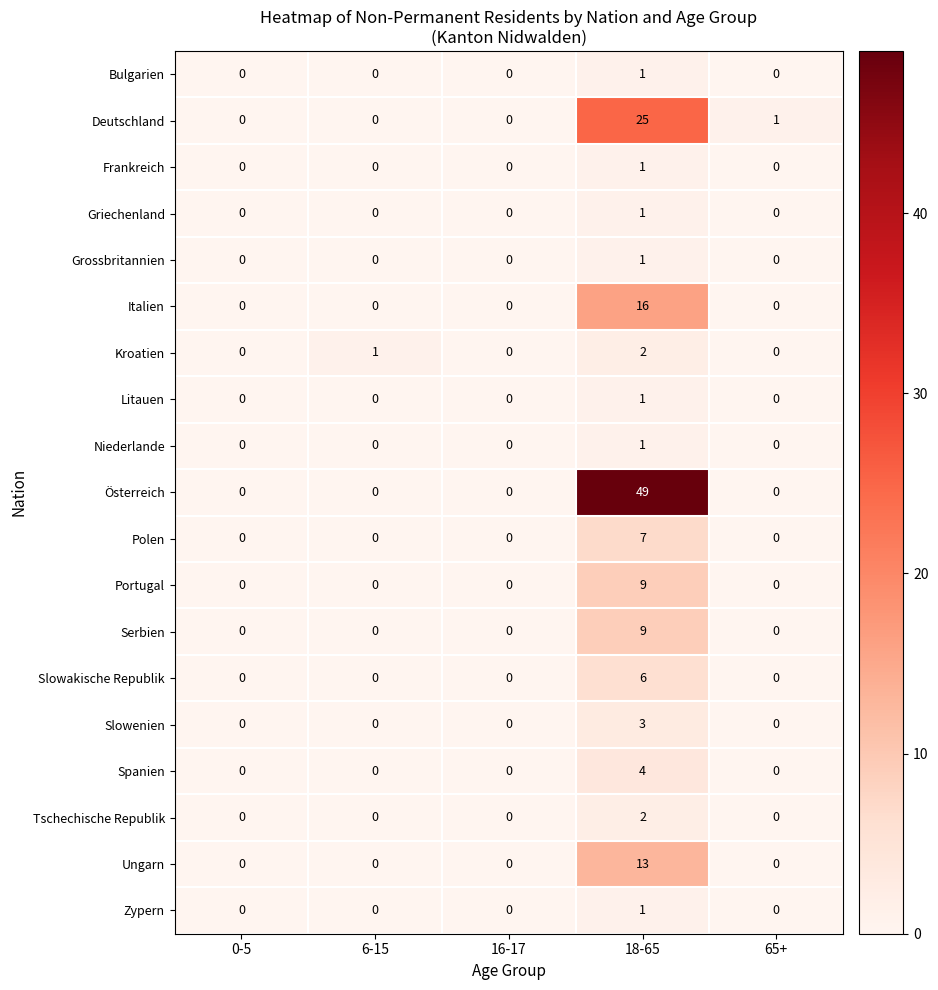

Which series has the largest total across all categories?

Österreich